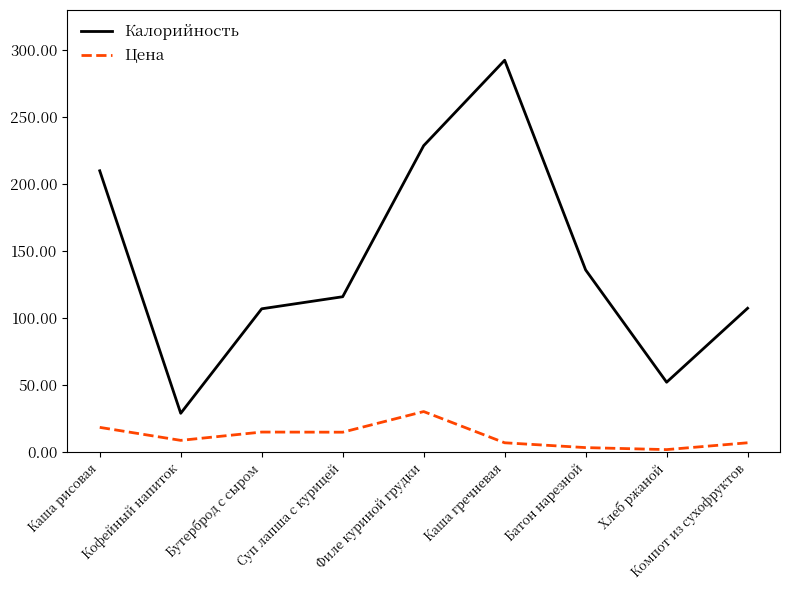

Where is Калорийность nearest to the value 160?

Батон нарезной